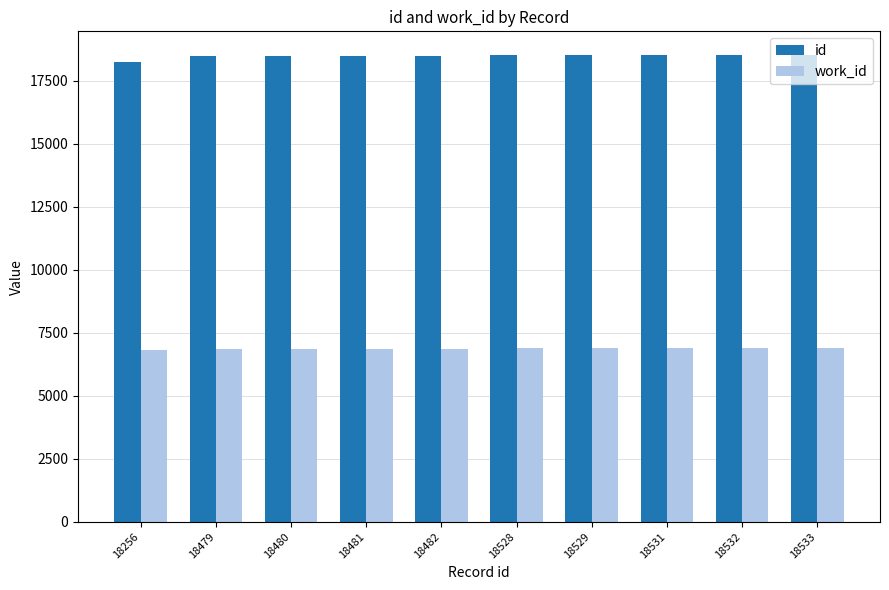

Is the value of id at 18256 greater than the value of work_id at 18256?

Yes